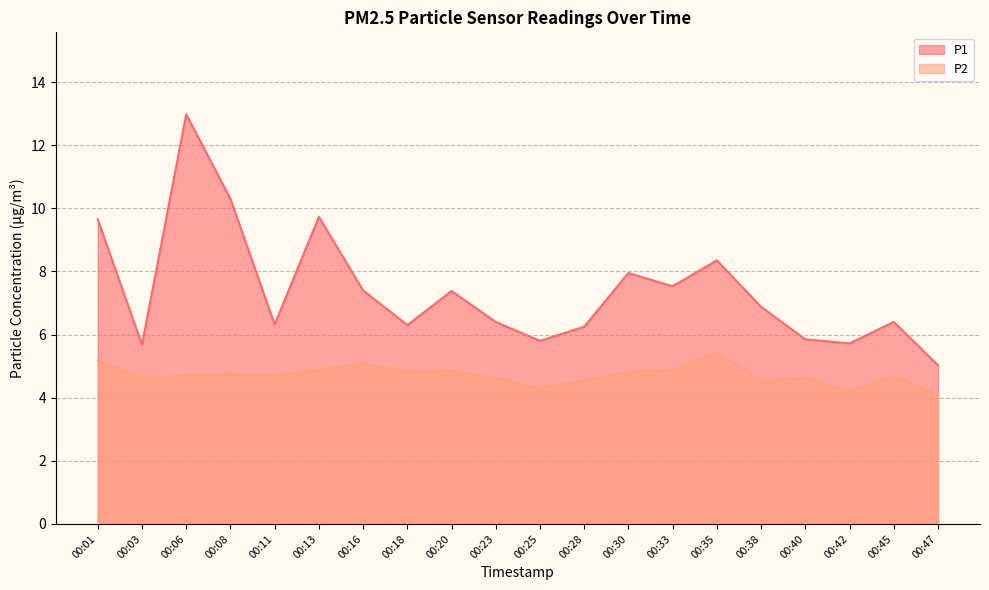

Rank the series by their maximum value, from lowest to highest.

P2, P1